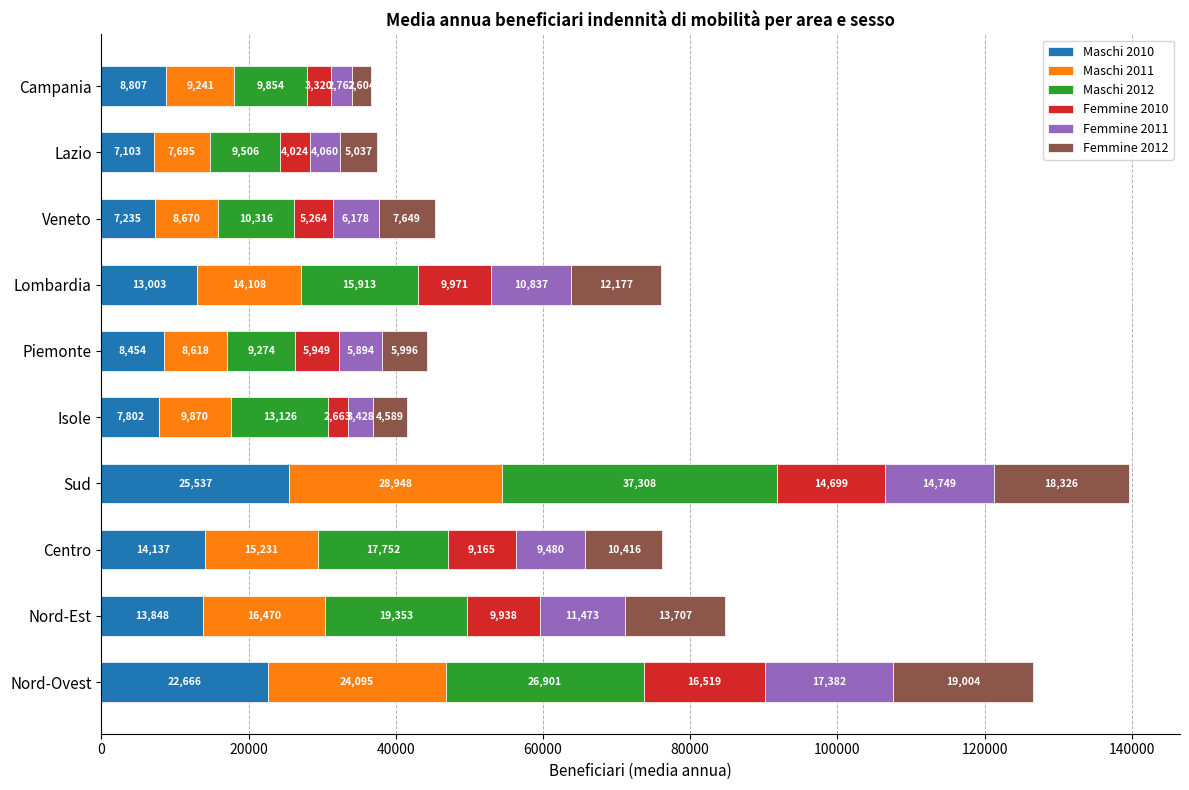

The Maschi 2010 series shows 2375.5 at Veneto. True or false?

False